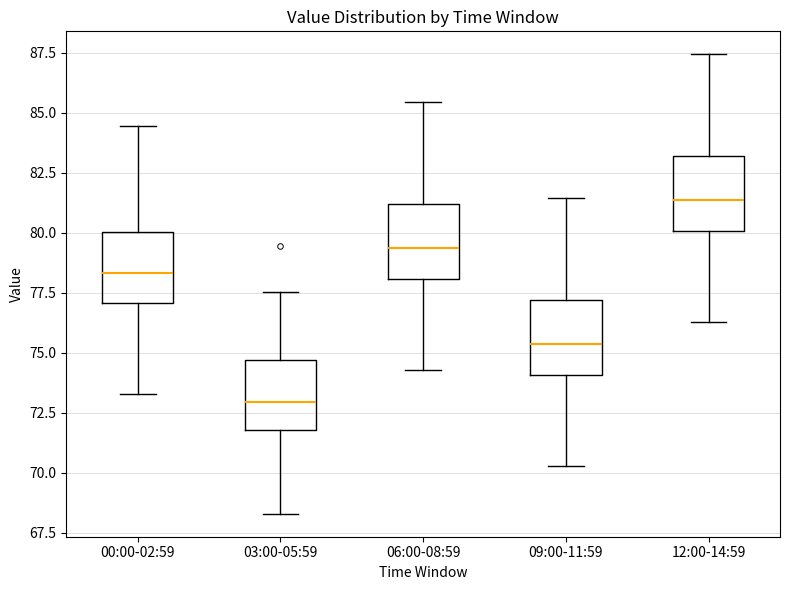

Reading left to right, read every box against the y-axis: the position of its median line, the range the box covers, and the ends of its whiskers. The values are not printed on the chart, so give them approximately, as read against the axis.

00:00-02:59: median 78.5, box 77.0 to 80.0, whiskers 73.5 to 84.5
03:00-05:59: median 73.0, box 72.0 to 74.5, whiskers 68.5 to 77.5
06:00-08:59: median 79.5, box 78.0 to 81.0, whiskers 74.5 to 85.5
09:00-11:59: median 75.5, box 74.0 to 77.0, whiskers 70.5 to 81.5
12:00-14:59: median 81.5, box 80.0 to 83.0, whiskers 76.5 to 87.5